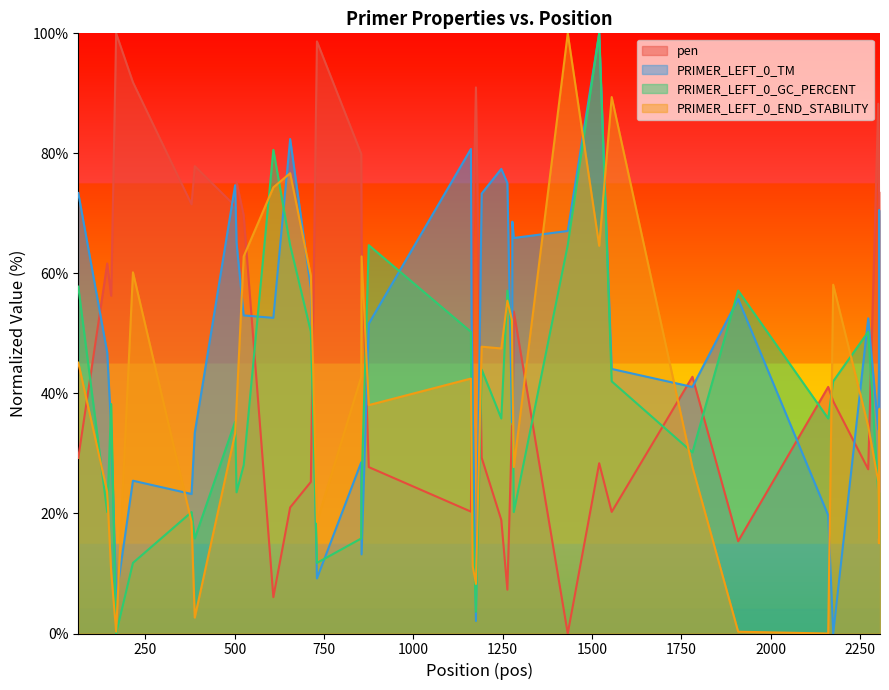

True or false: PRIMER_LEFT_0_GC_PERCENT has more than 2 points higher than both neighbors.

True